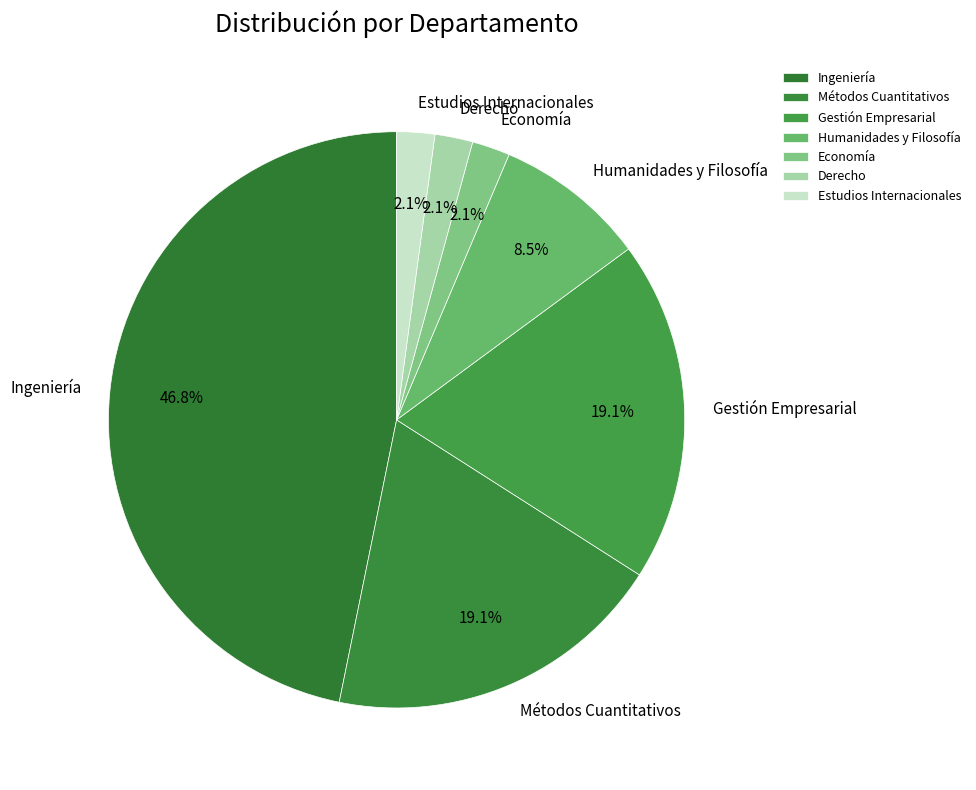

How much of the chart is everything except Gestión Empresarial?

80.9%